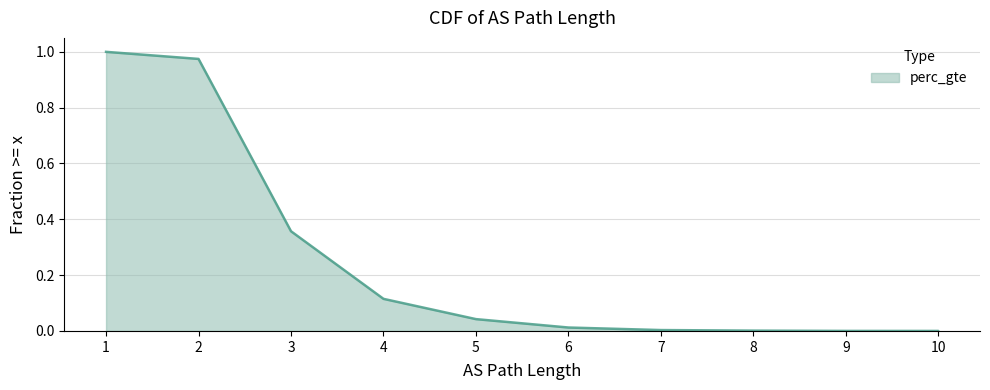

Between 6 and 9, which is larger?

6